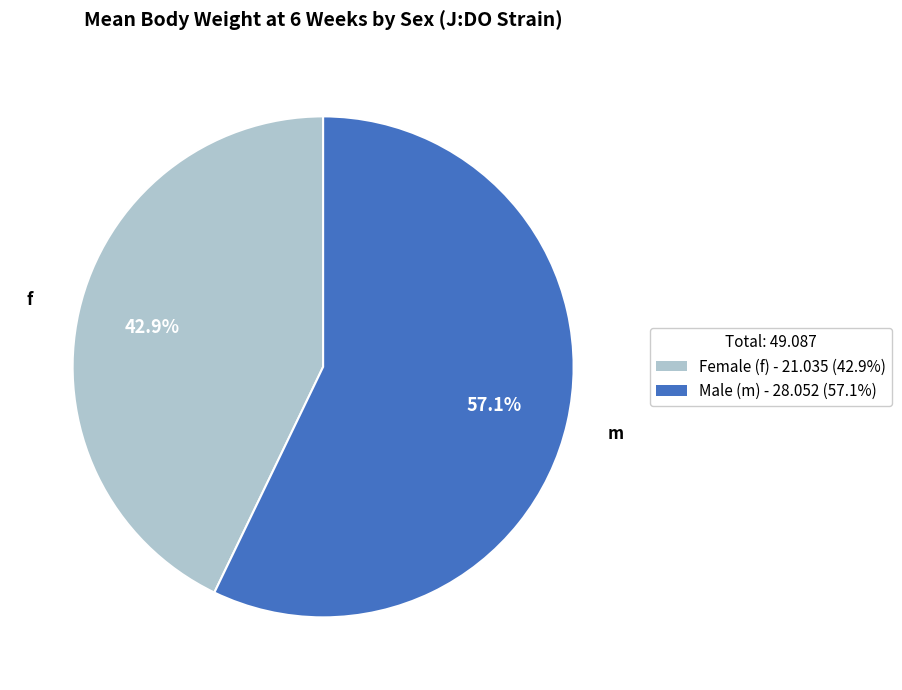

To the nearest percent, what is the difference between the largest and smallest slice percentages?

14%